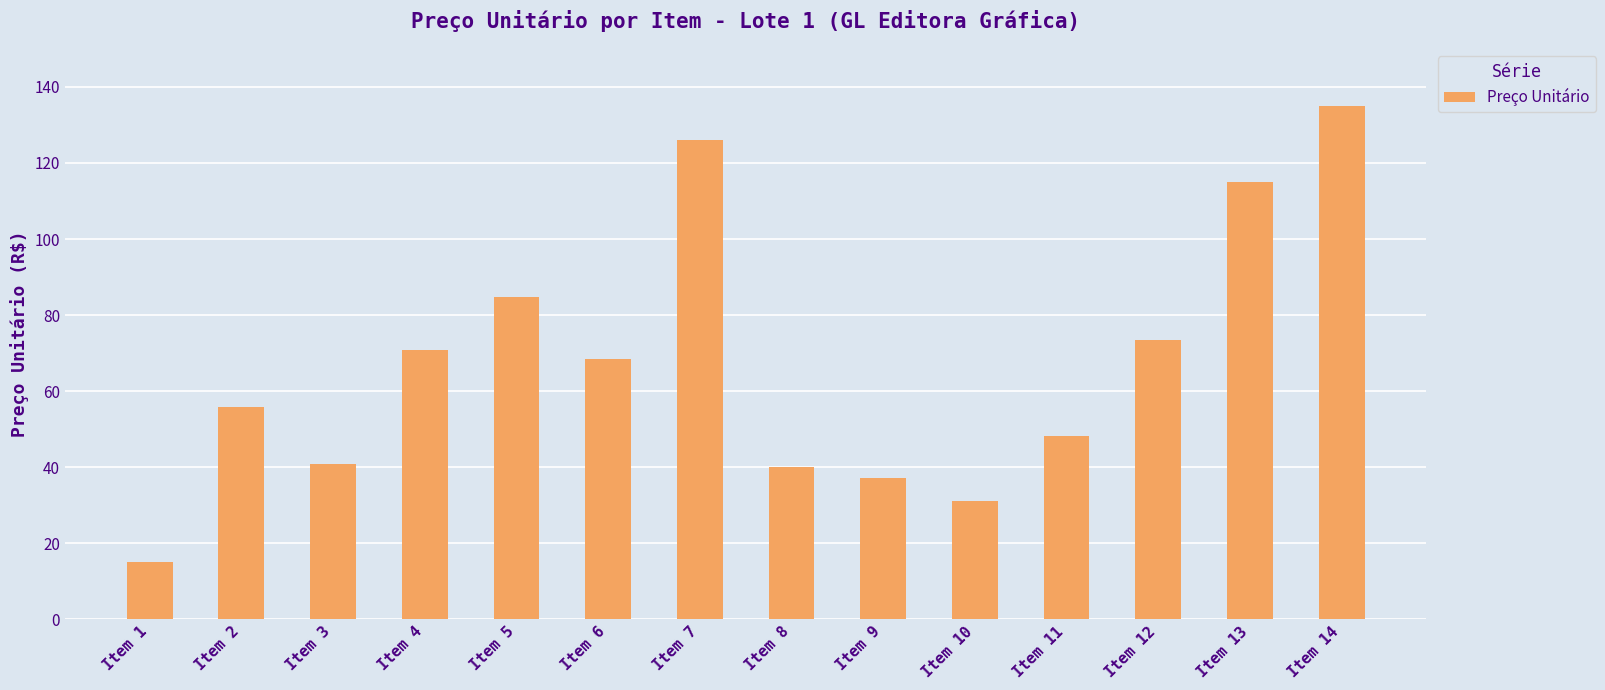

What is the value of the 7th bar from the left?

126.0